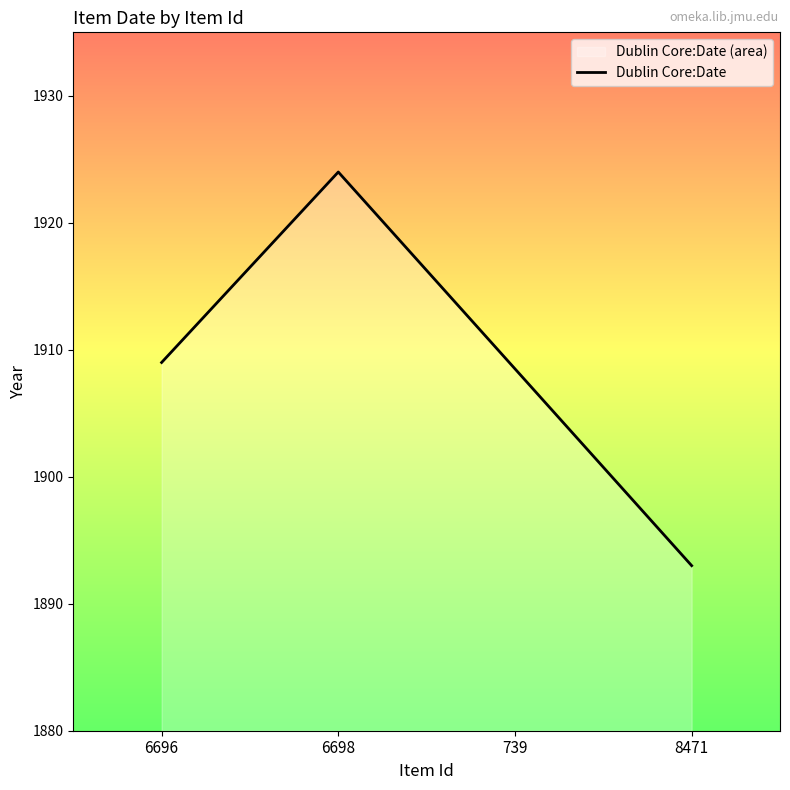

What is the smallest value displayed?

1893